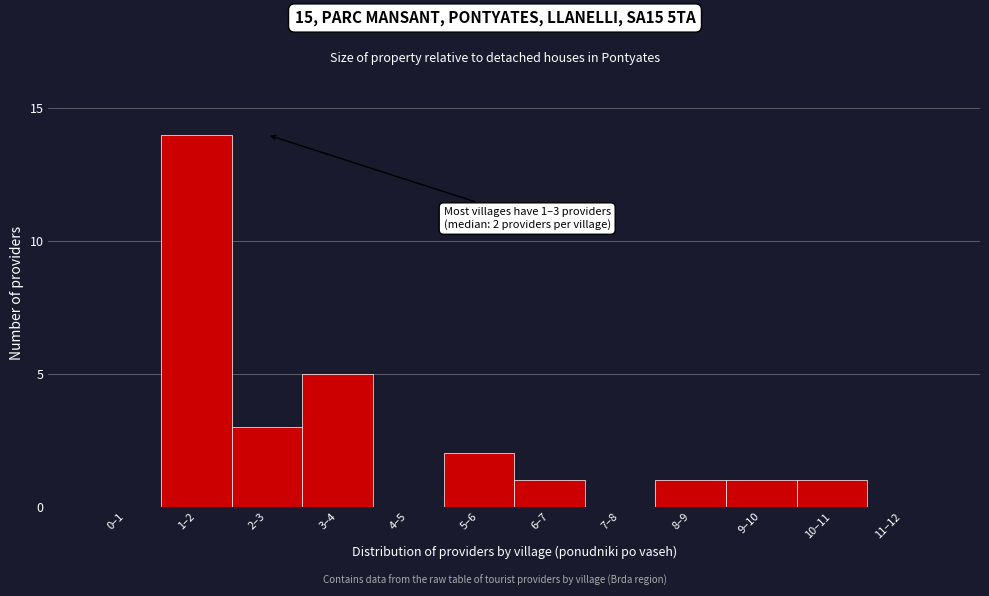

Reading left to right, transcribe all the data shown in this chart.

0–1=0	1–2=14	2–3=3	3–4=5	4–5=0	5–6=2	6–7=1	7–8=0	8–9=1	9–10=1	10–11=1	11–12=0